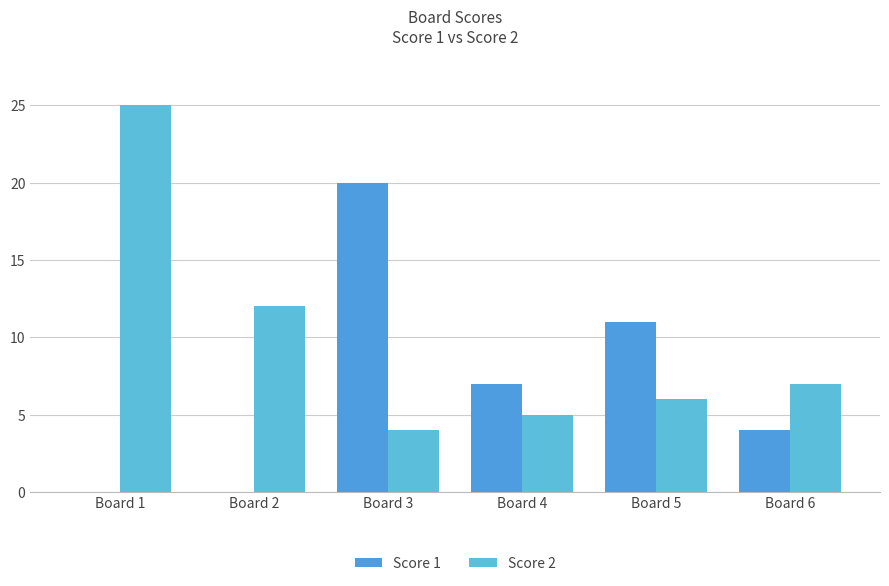

What is the difference between the second highest and minimum values in the Score 1 series?

11